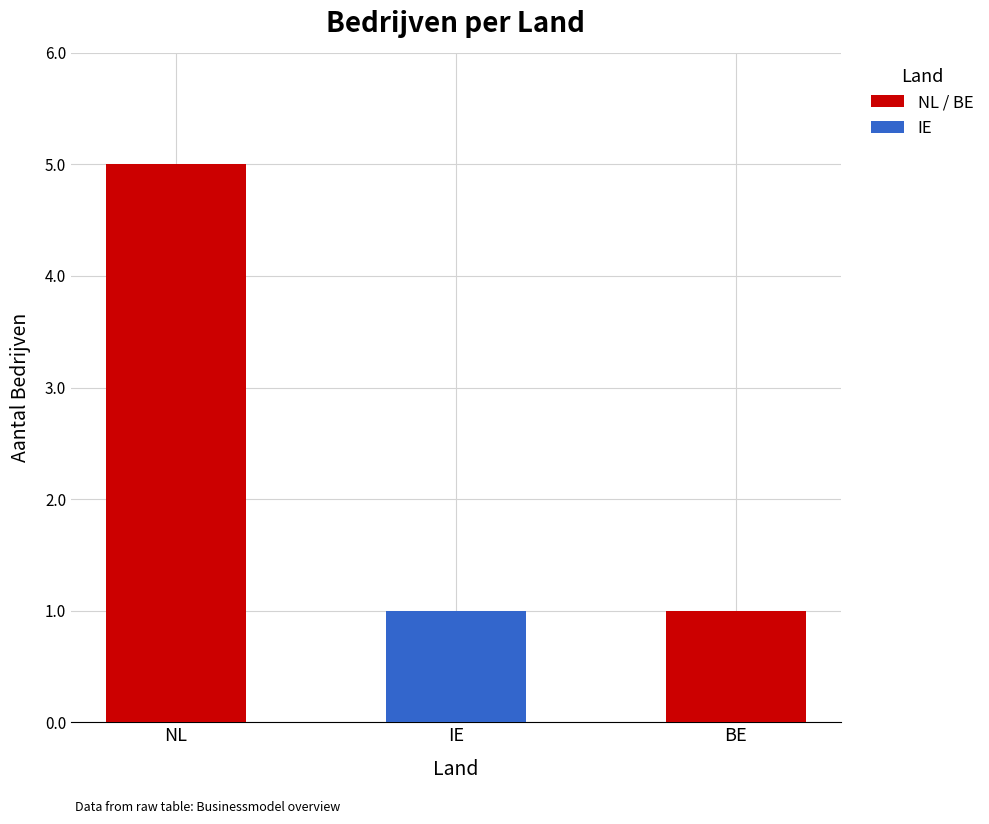

Which has a higher value, NL or BE?

NL